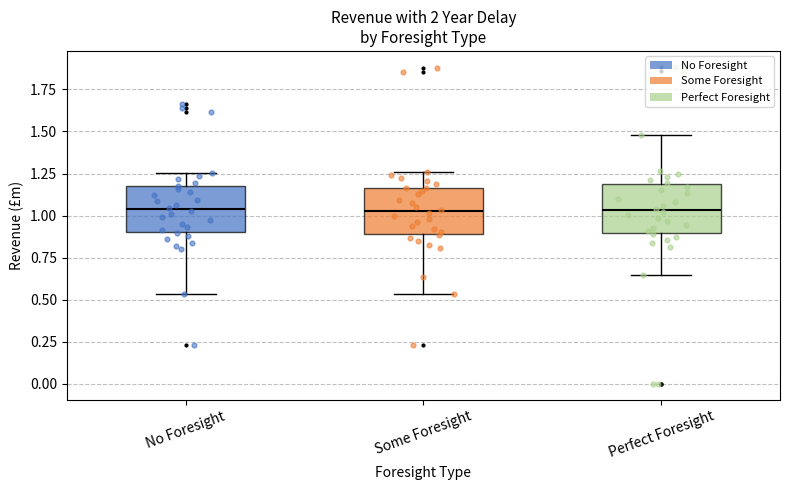

Reading left to right, transcribe this box plot: for each box, give where its median line is, the range the box spans, and where its two whiskers end, as read against the y-axis. The values are not printed on the chart, so give them approximately, as read against the axis.

No Foresight: median 1.05, box 0.90 to 1.15, whiskers 0.55 to 1.25
Some Foresight: median 1.05, box 0.90 to 1.15, whiskers 0.55 to 1.25
Perfect Foresight: median 1.05, box 0.90 to 1.20, whiskers 0.65 to 1.50